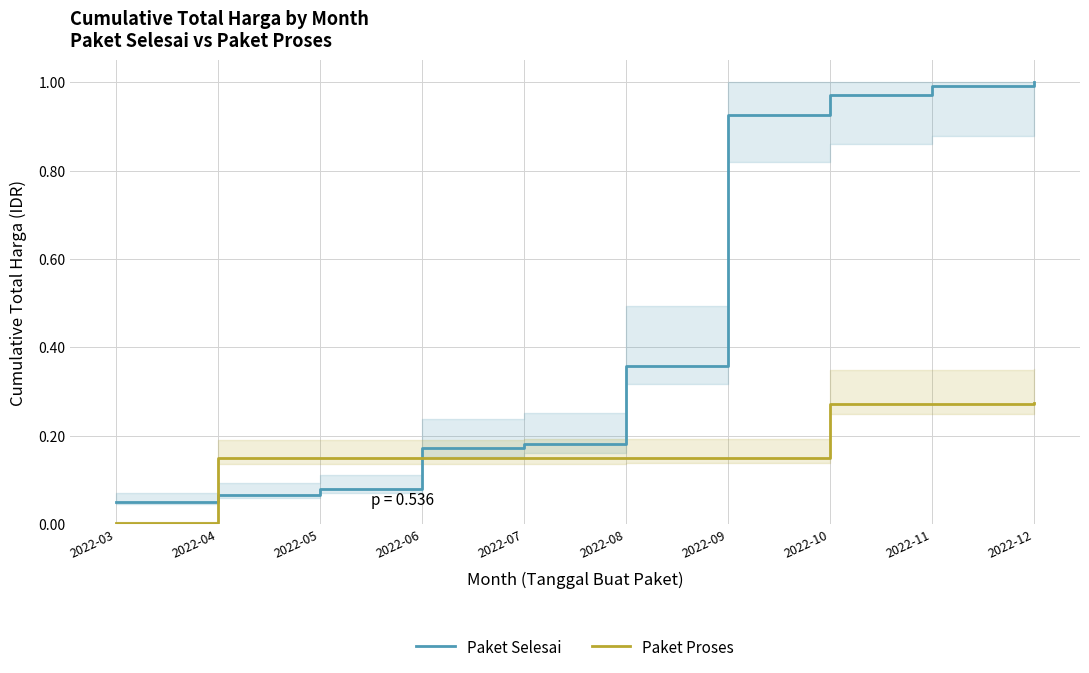

How many intersections are there between Paket Selesai and Paket Proses?

2